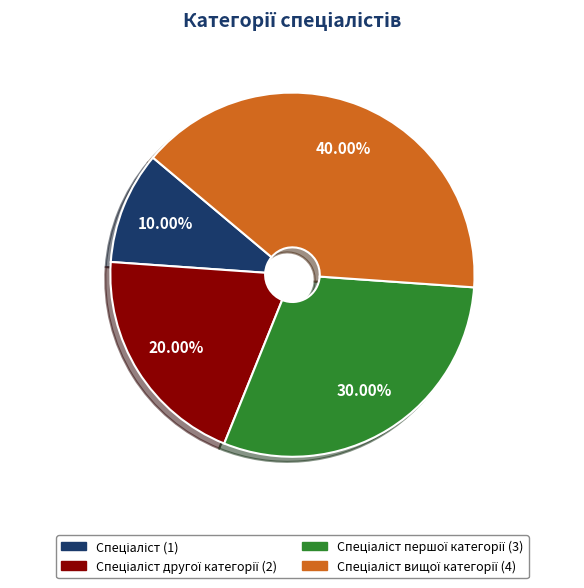

Is there any slice that represents more than half of the pie?

No